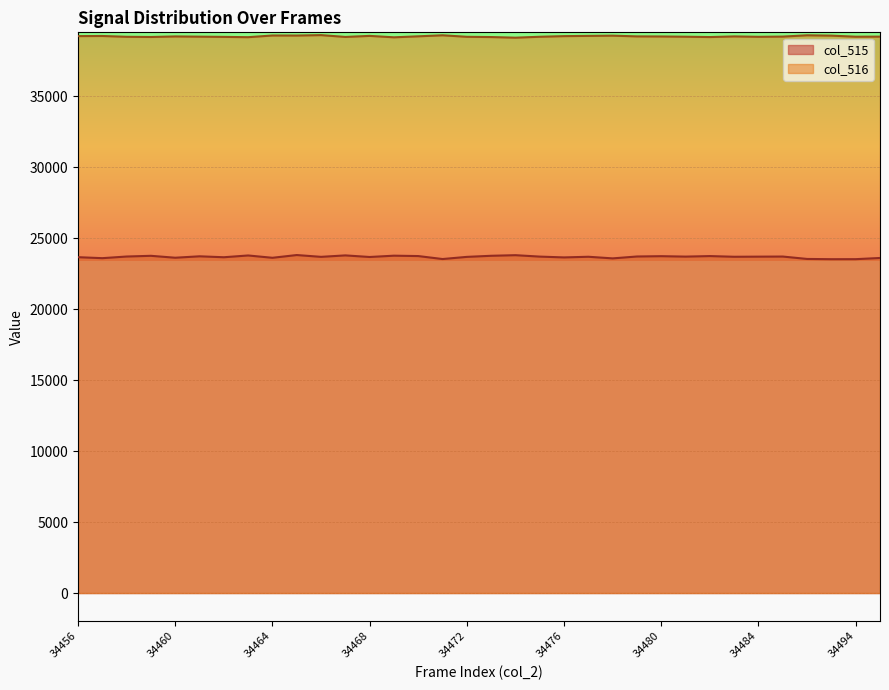

What is the value of the col_515 point at the 22nd from the left?

23689